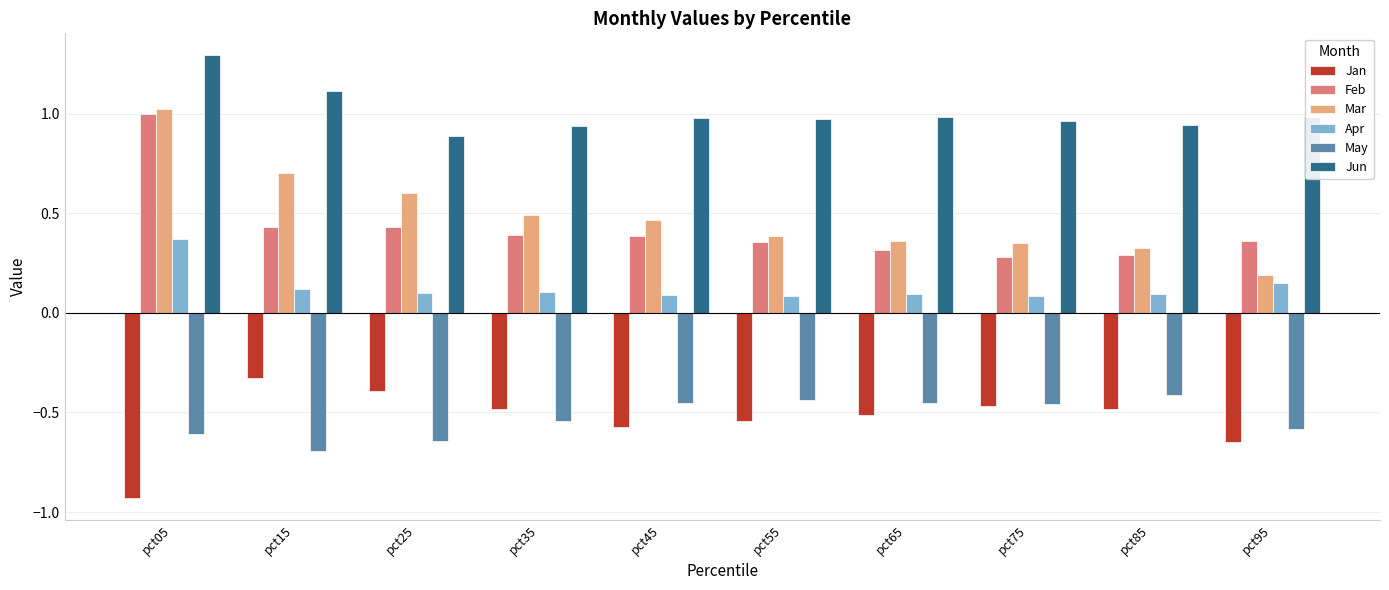

How many bars are there in each group?

6